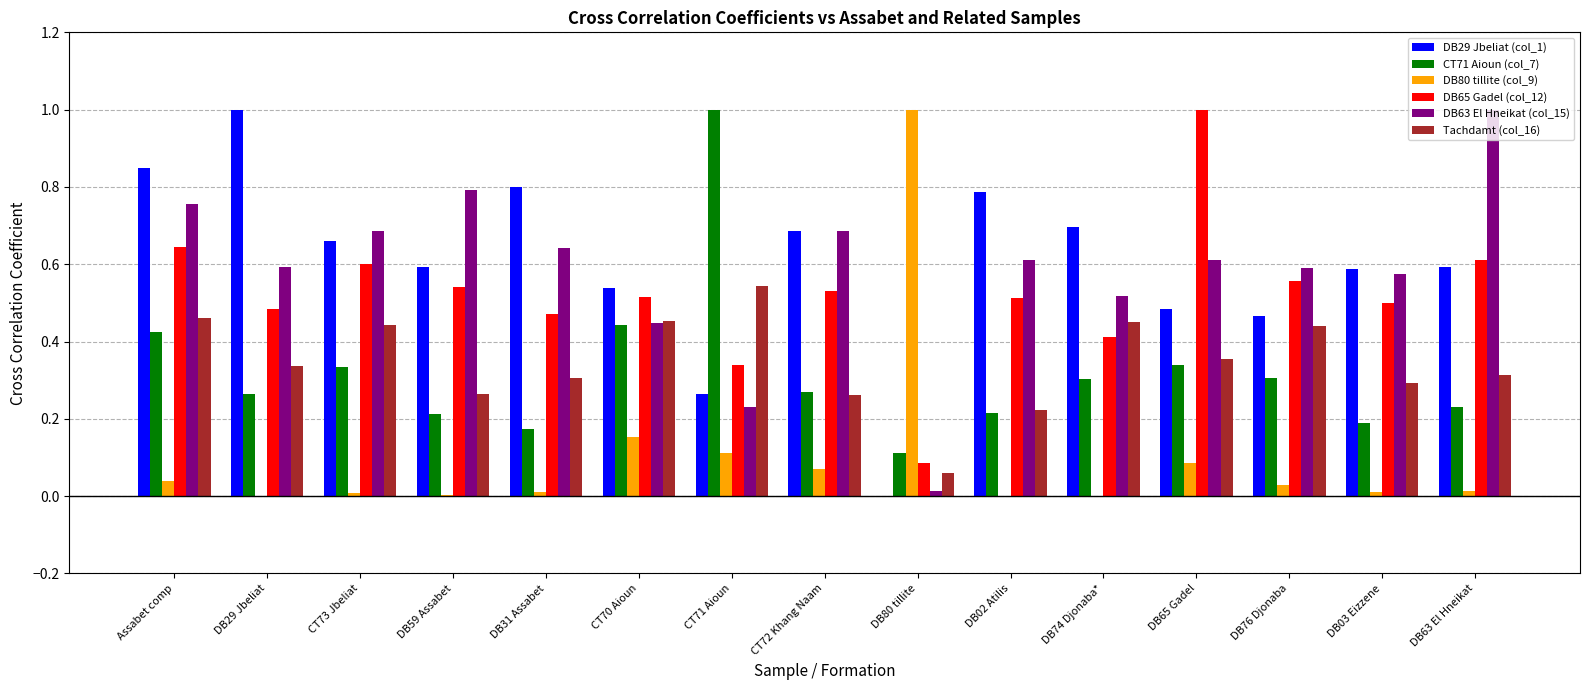

The DB63 El Hneikat (col_15) series shows 0.1 at CT70 Aioun. True or false?

False